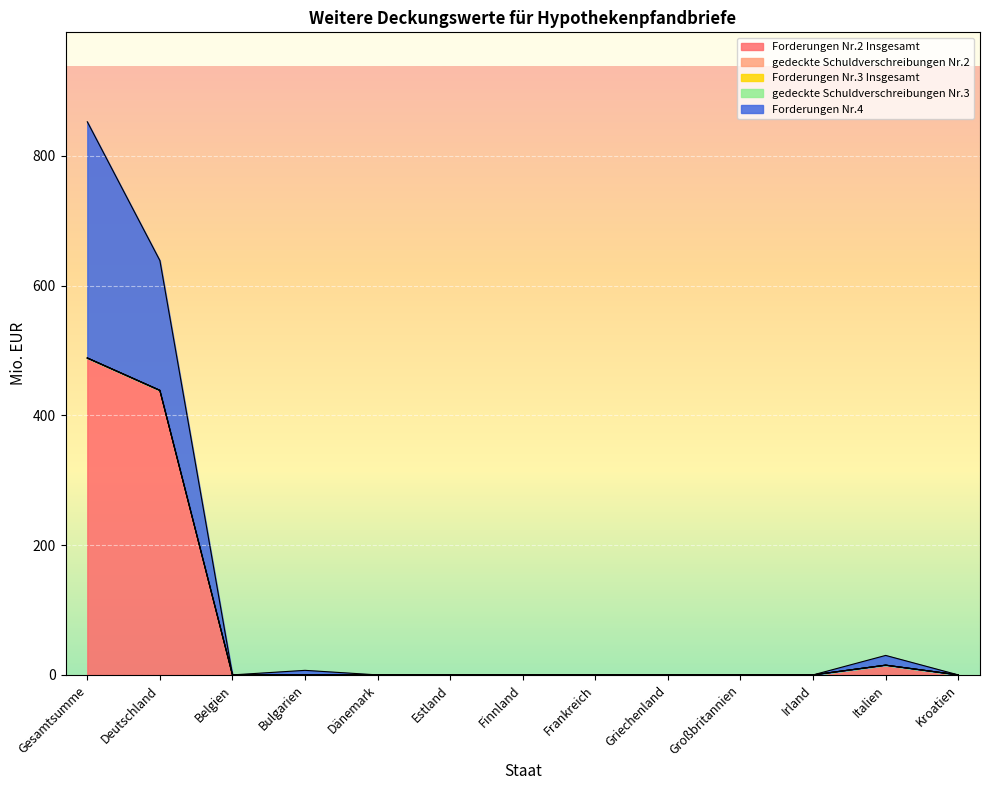

True or false: Forderungen Nr.3 Insgesamt and gedeckte Schuldverschreibungen Nr.2 cross at least once.

False